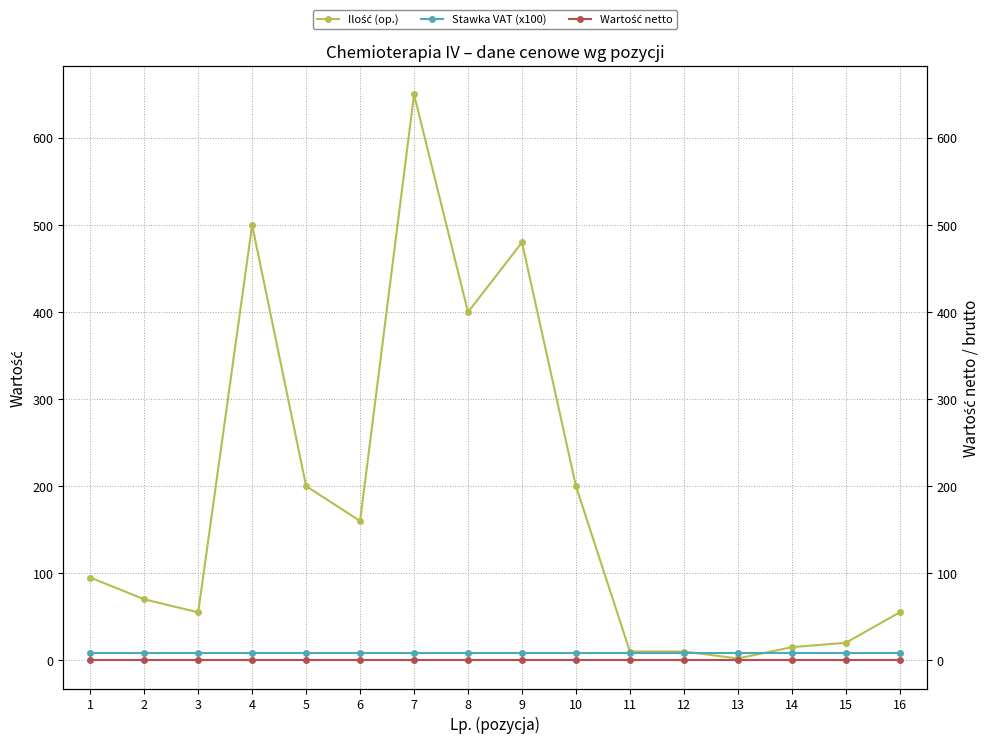

What is the sum of the Stawka VAT (x100) values at 11 and 14?

16